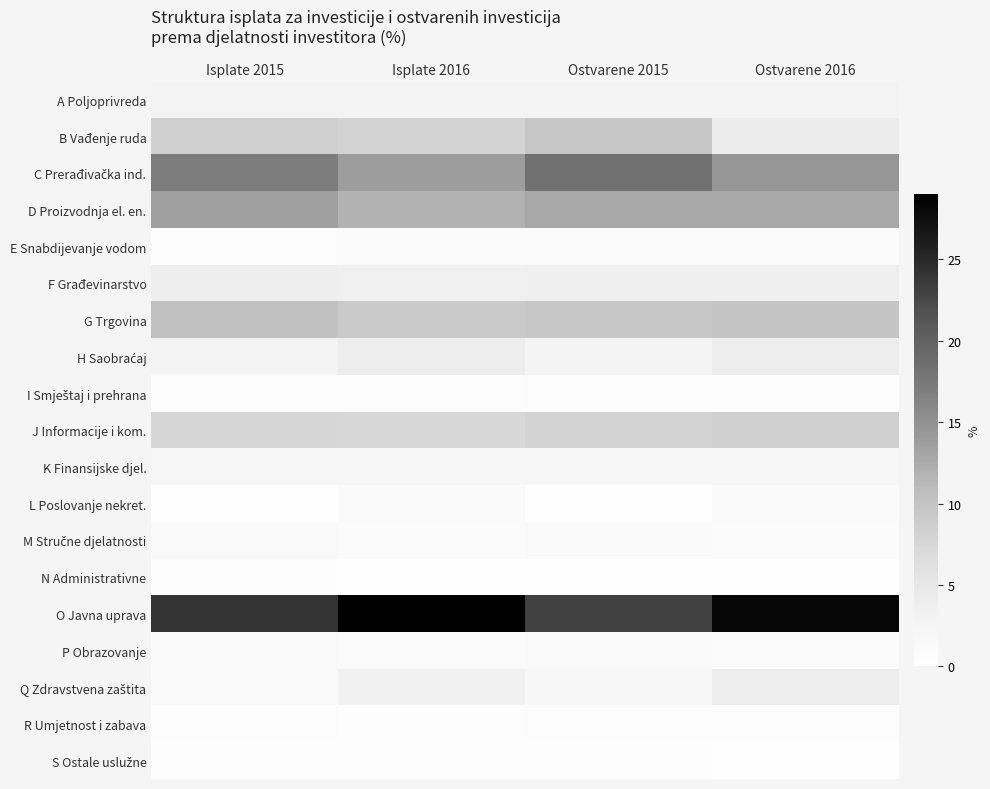

How many distinct data groups are displayed?

19